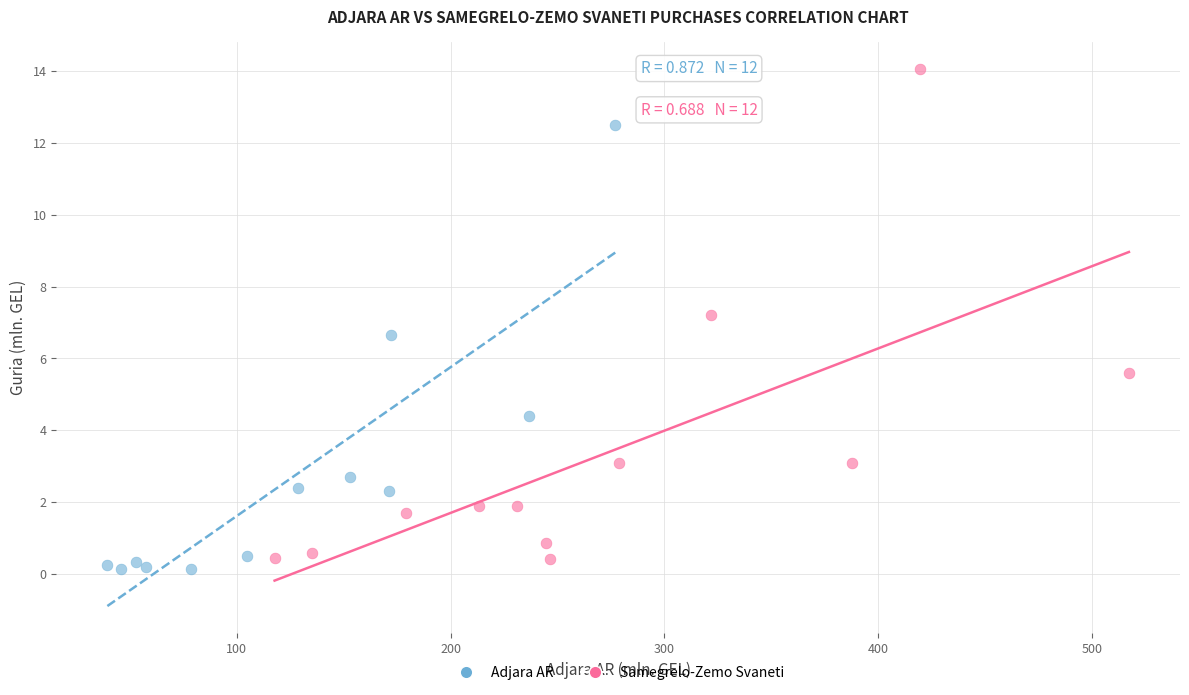

Which series has the widest spread of Y values?

Samegrelo-Zemo Svaneti